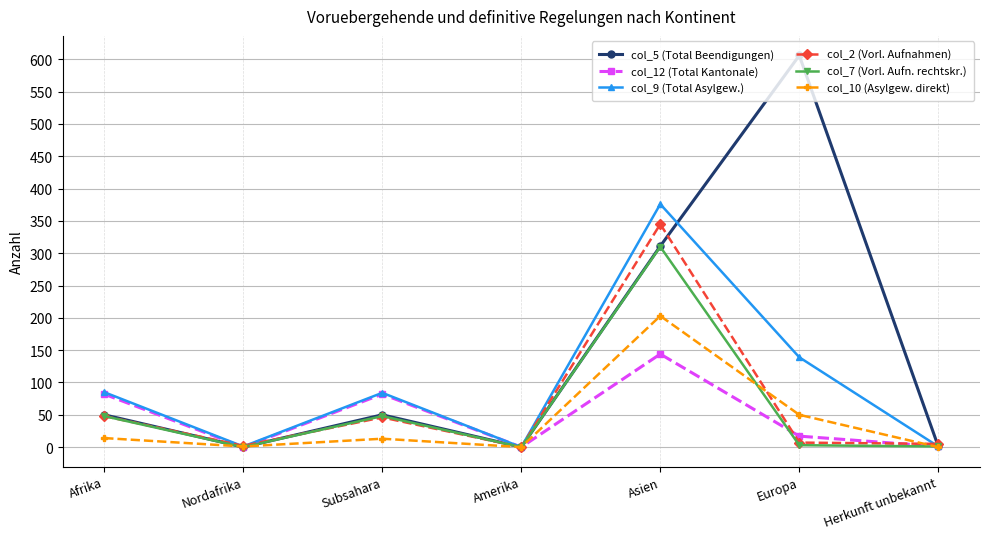

What is the difference between the highest and lowest values at Subsahara?

71